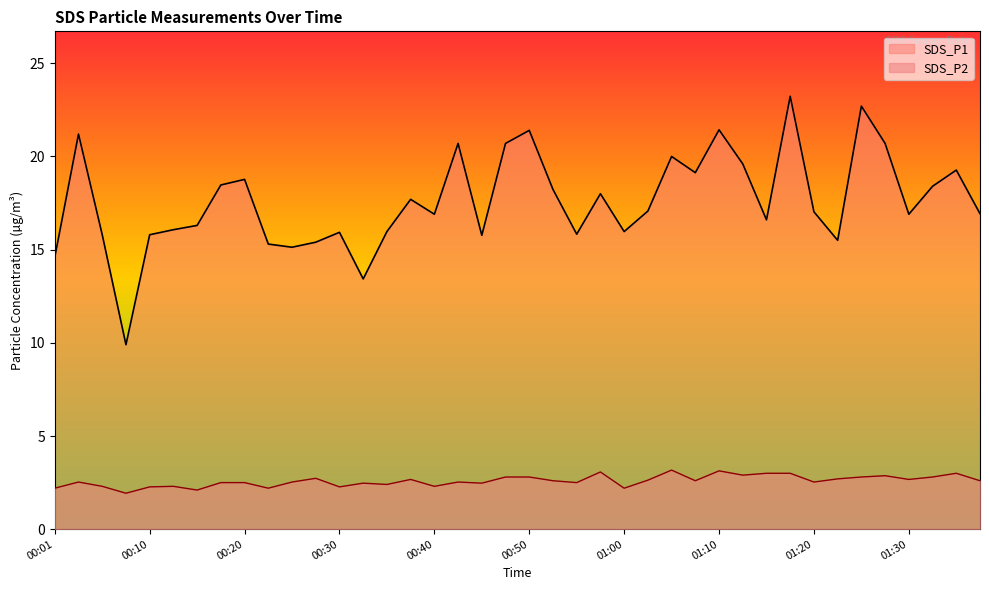

Does the chart display data point markers on the line(s)?

No